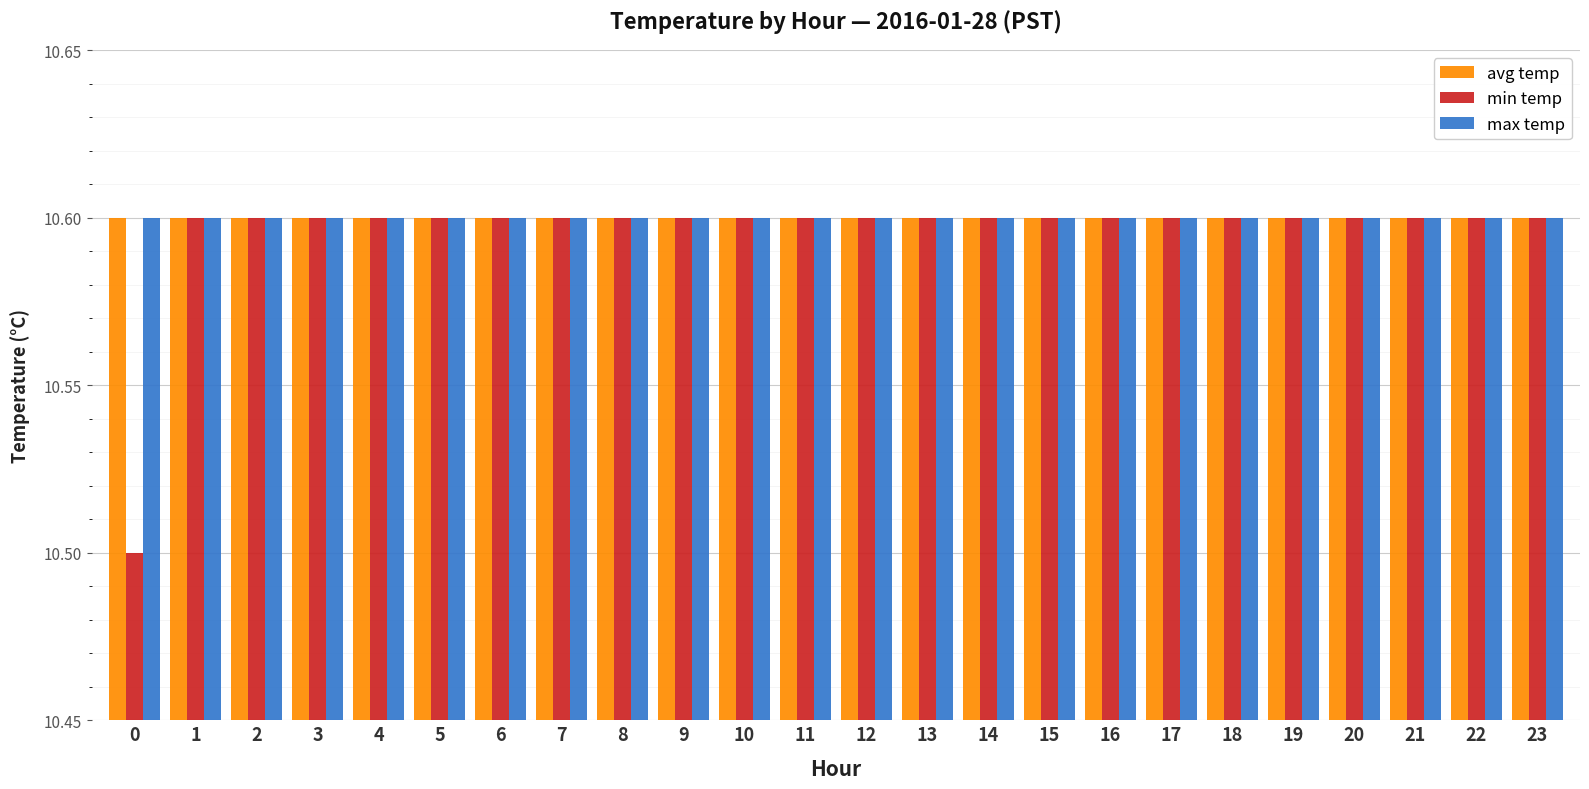

What are all the series names shown in the legend?

avg temp, min temp, max temp